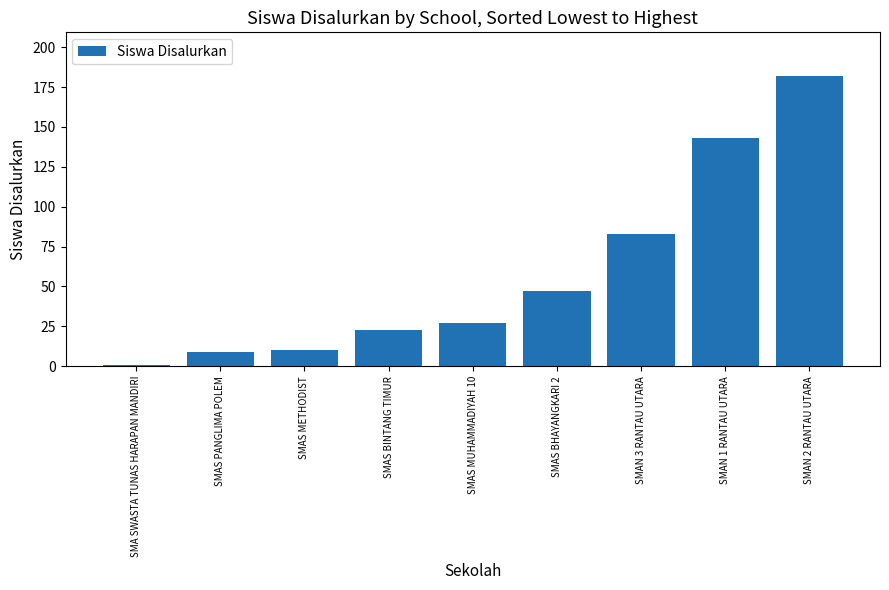

Which label corresponds to the smallest value in the chart?

SMA SWASTA TUNAS HARAPAN MANDIRI